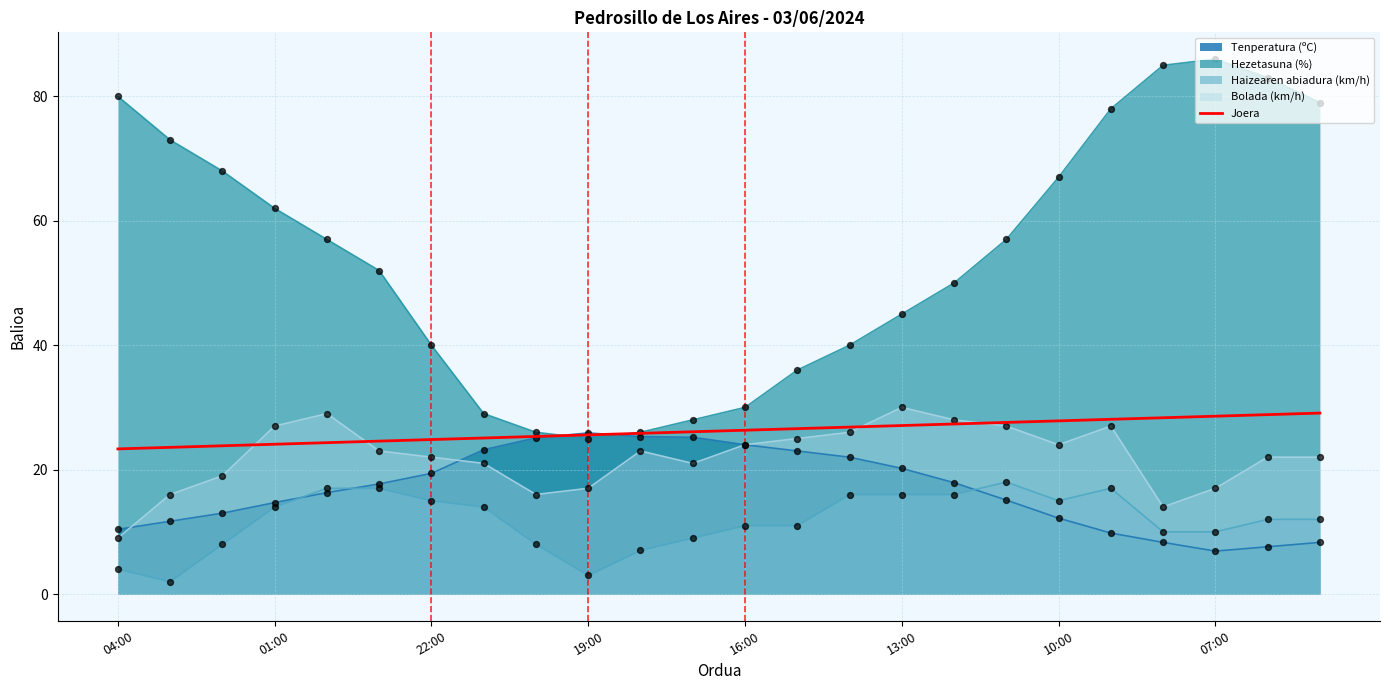

Which series has the widest spread of values?

Hezetasuna (%)